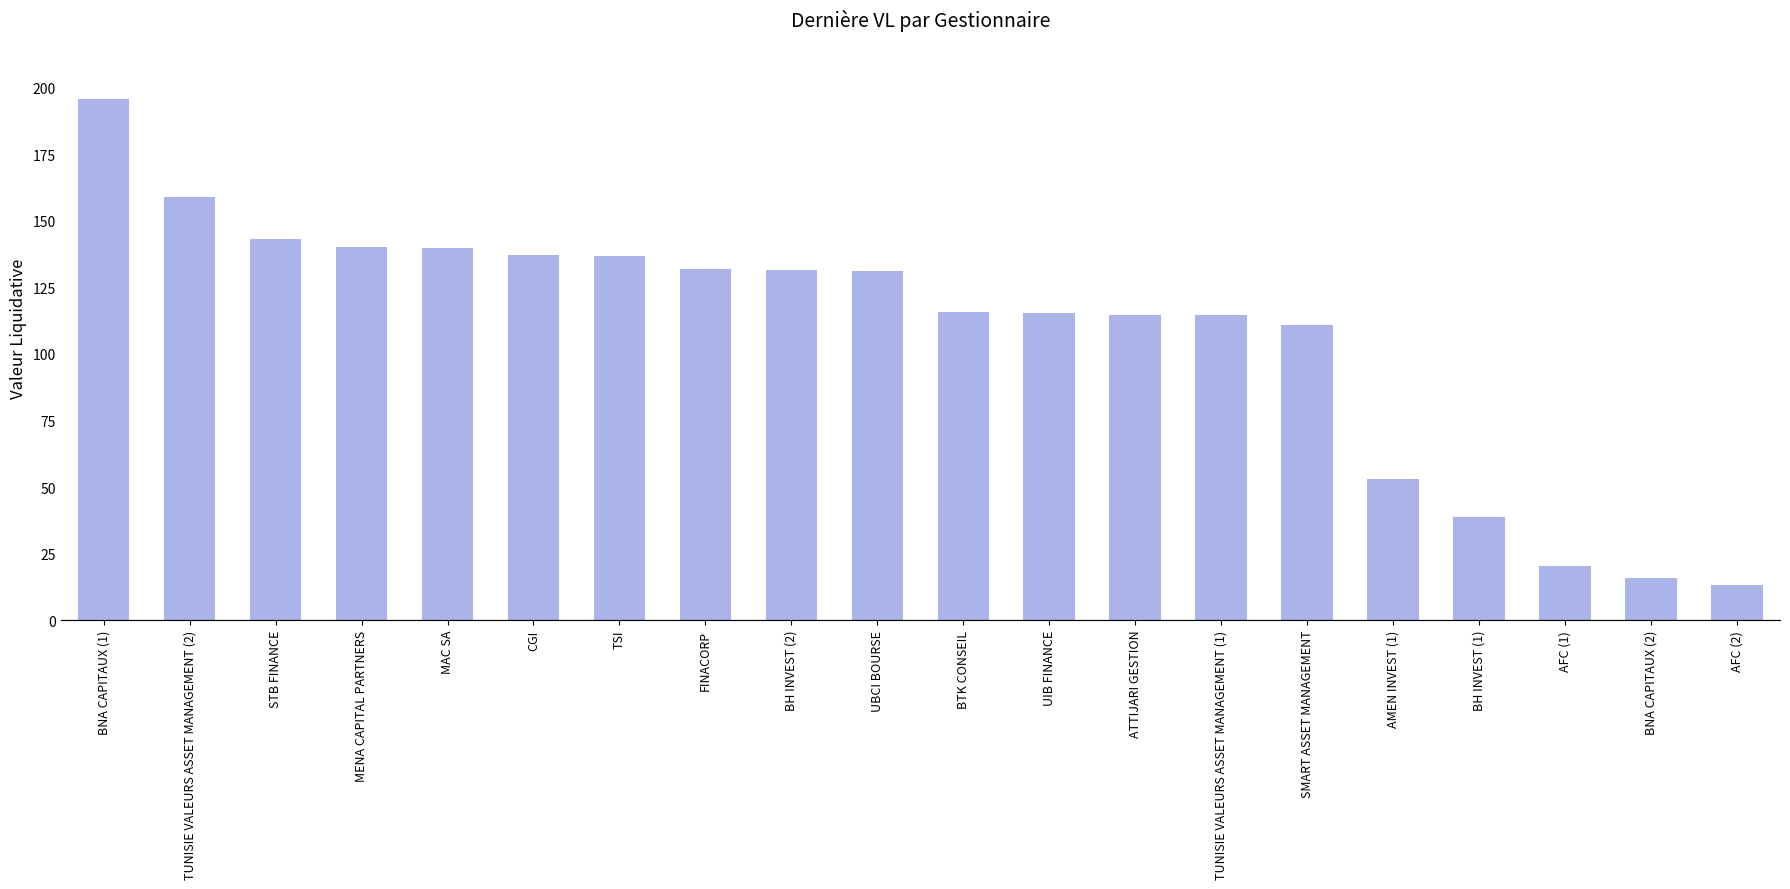

What is the label of the 3rd bar from the left?

STB FINANCE